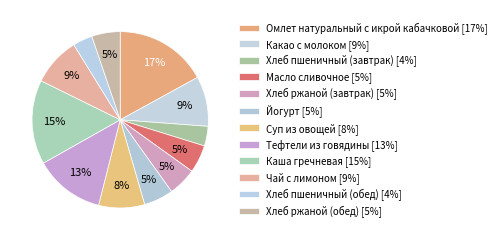

How many slices are in this pie chart?

12